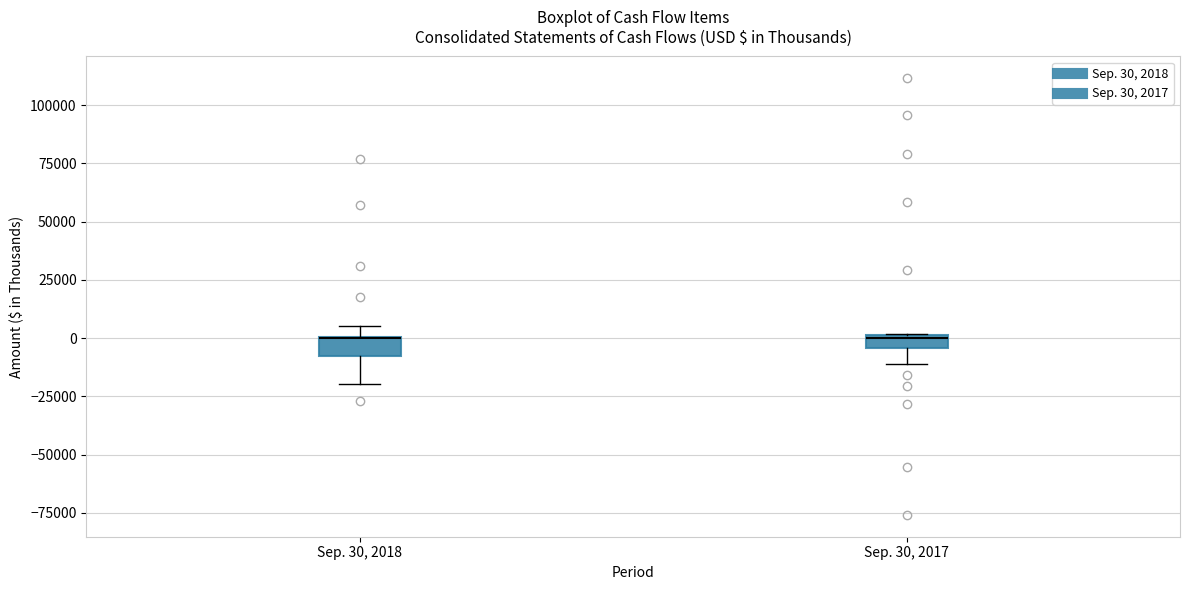

Where does the lower whisker of the box for Sep. 30, 2017 end on the y-axis? The values are not printed on the chart, so give them approximately, as read against the axis.

-10000